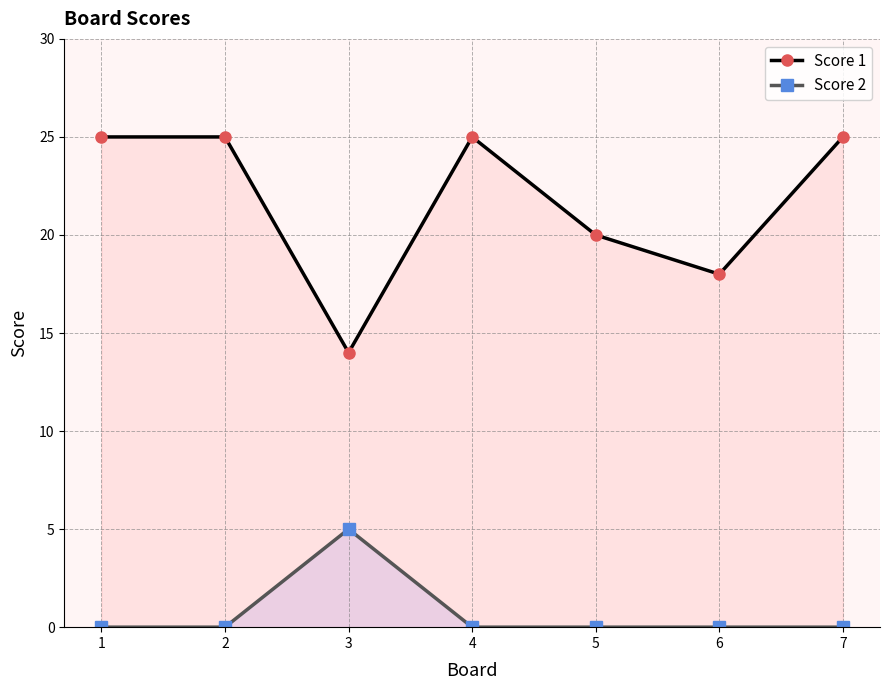

Which label corresponds to the largest value in the chart?

1